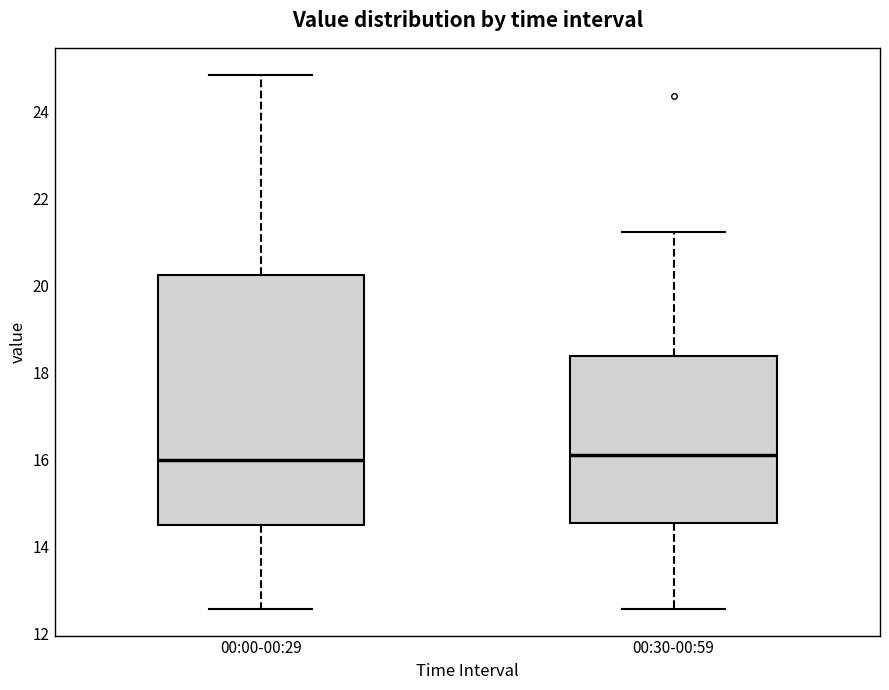

Reading left to right, transcribe this box plot: for each box, give where its median line is, the range the box spans, and where its two whiskers end, as read against the y-axis. The values are not printed on the chart, so give them approximately, as read against the axis.

00:00-00:29: median 16.0, box 14.6 to 20.2, whiskers 12.6 to 24.8
00:30-00:59: median 16.2, box 14.6 to 18.4, whiskers 12.6 to 21.2